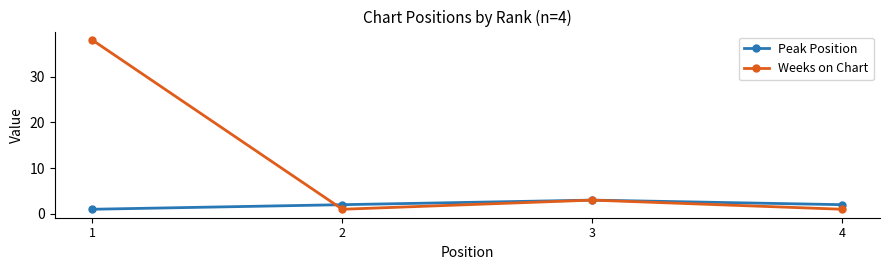

The Peak Position series shows 1 at 1. True or false?

True